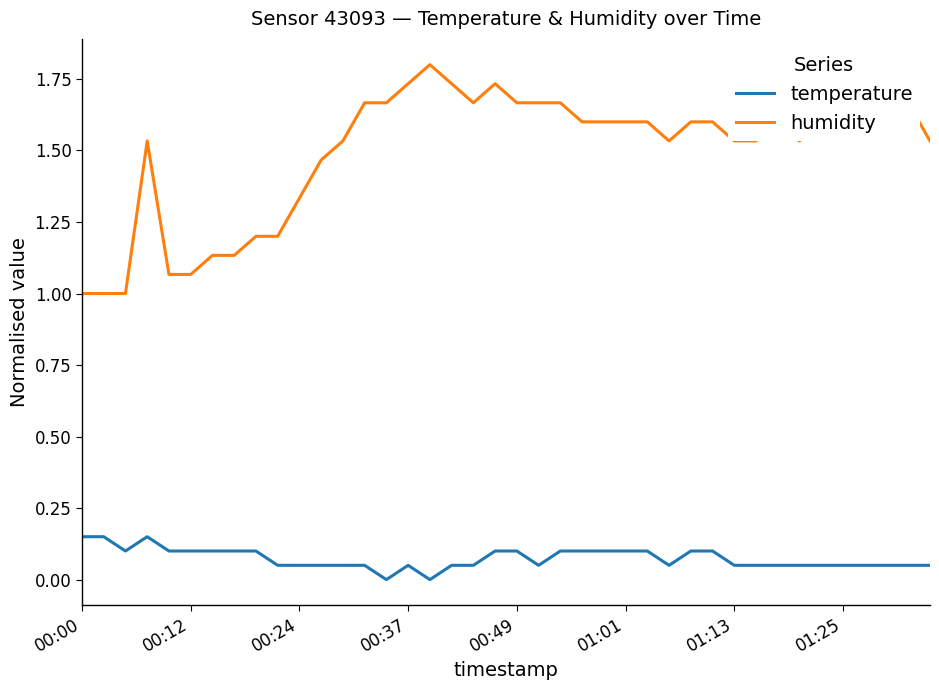

True or false: humidity and temperature cross at least once.

False